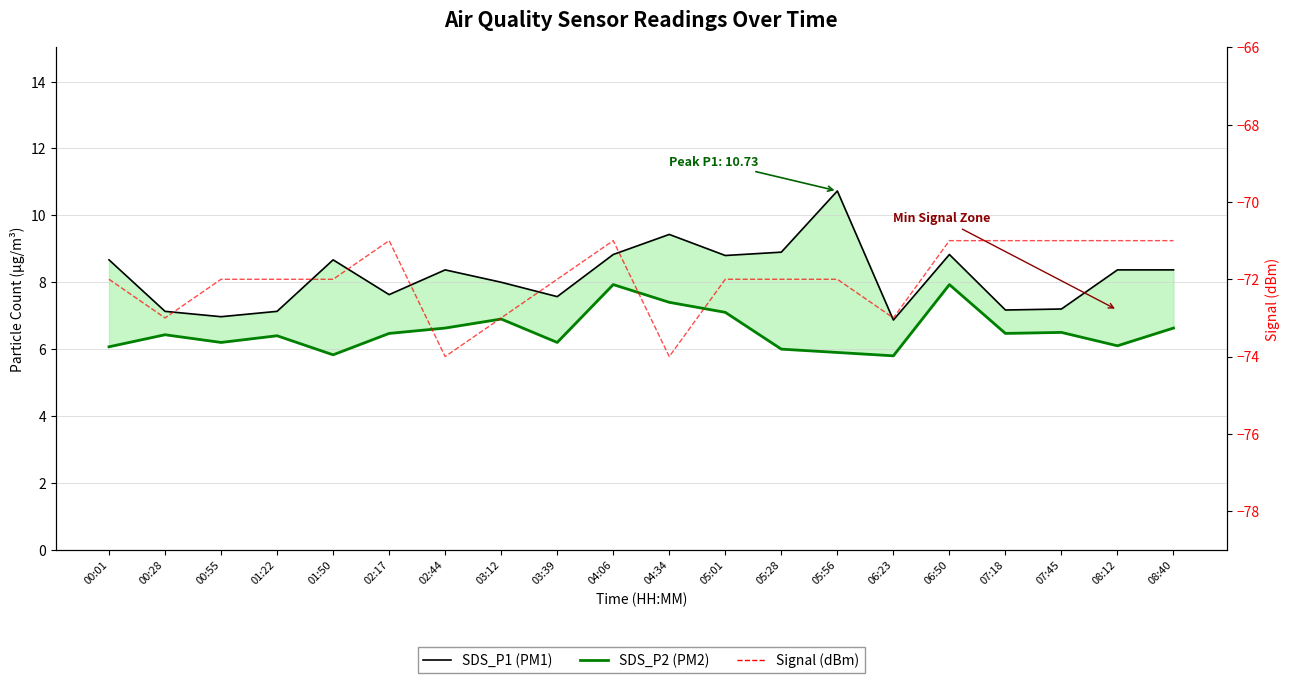

What is the smallest value displayed?

-74.0